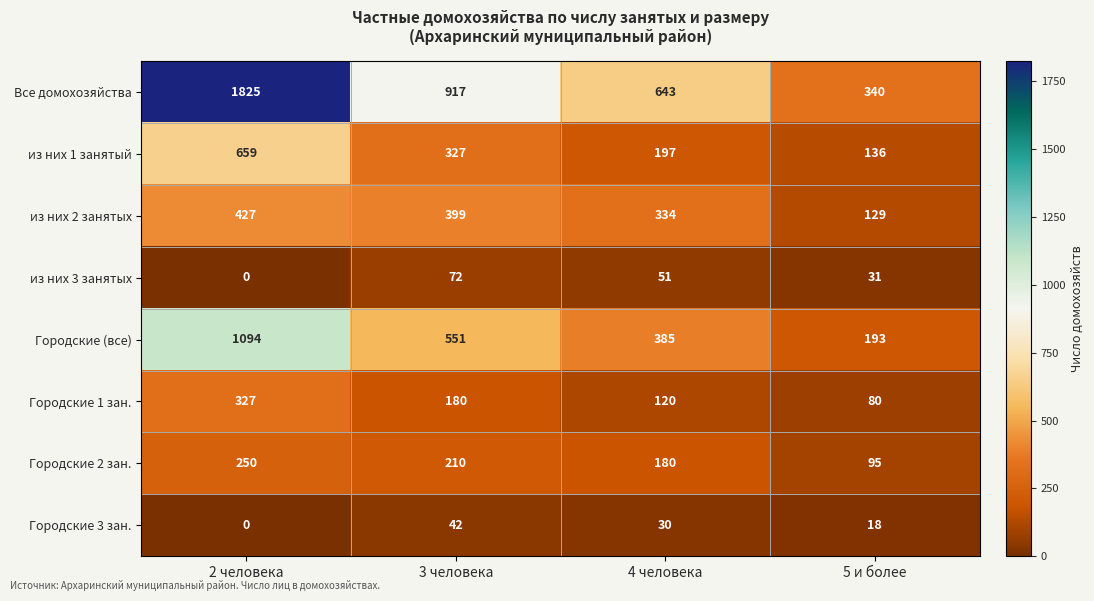

At which label does Городские (все) first exceed 551?

2 человека